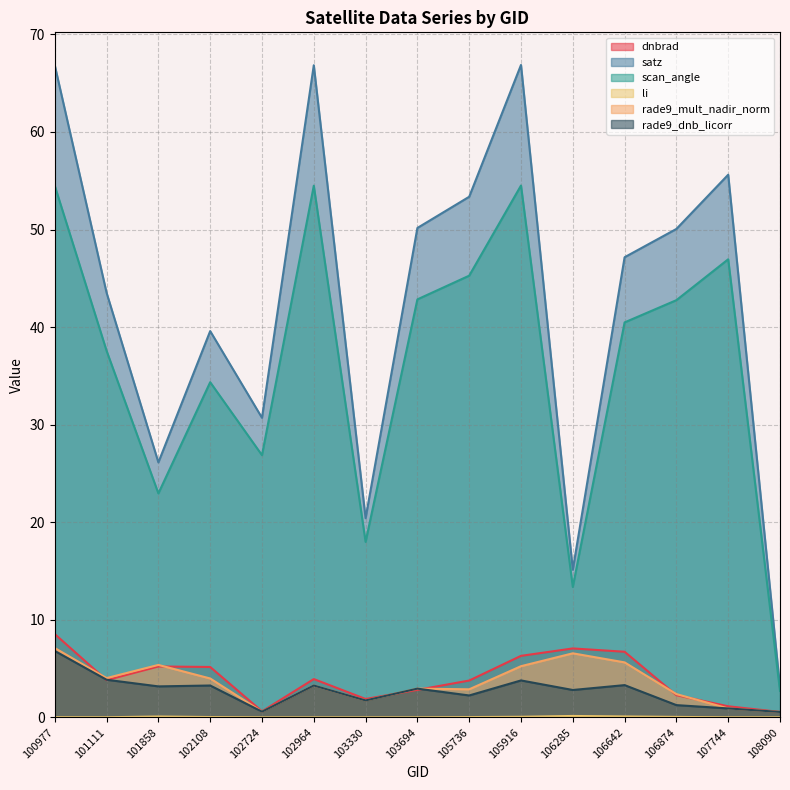

True or false: satz and li cross at least once.

False